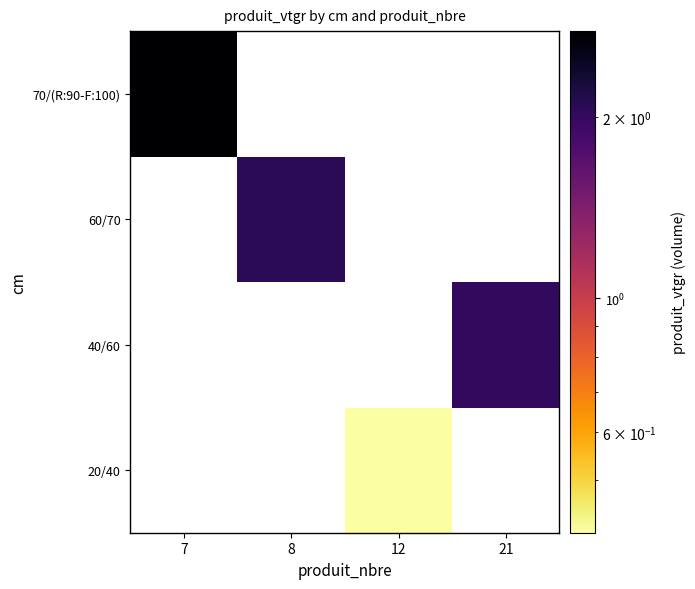

Rank the series by their maximum value, from lowest to highest.

20/40, 40/60, 60/70, 70/(R:90-F:100)